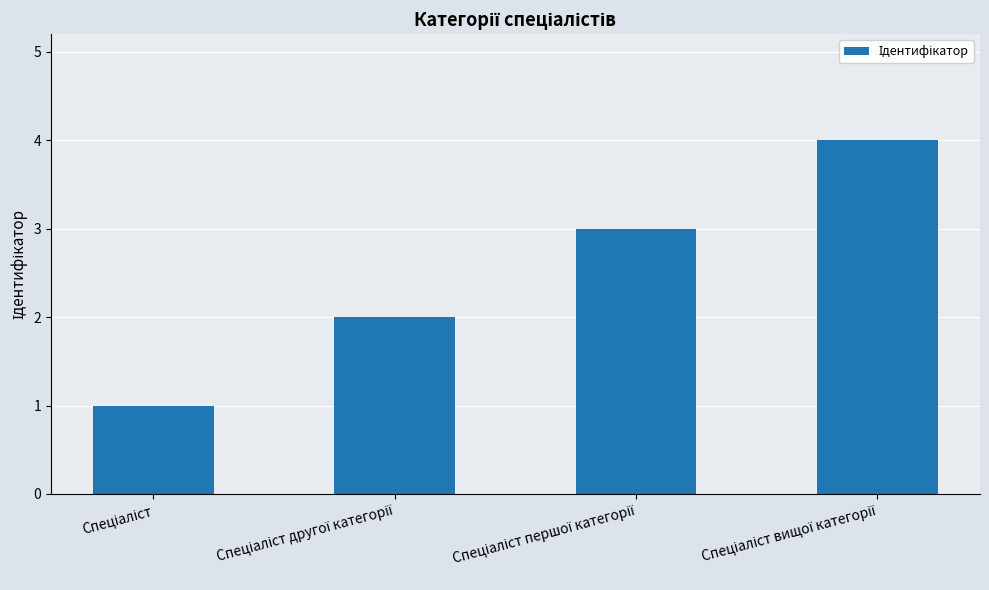

What is the maximum value shown in the chart?

4